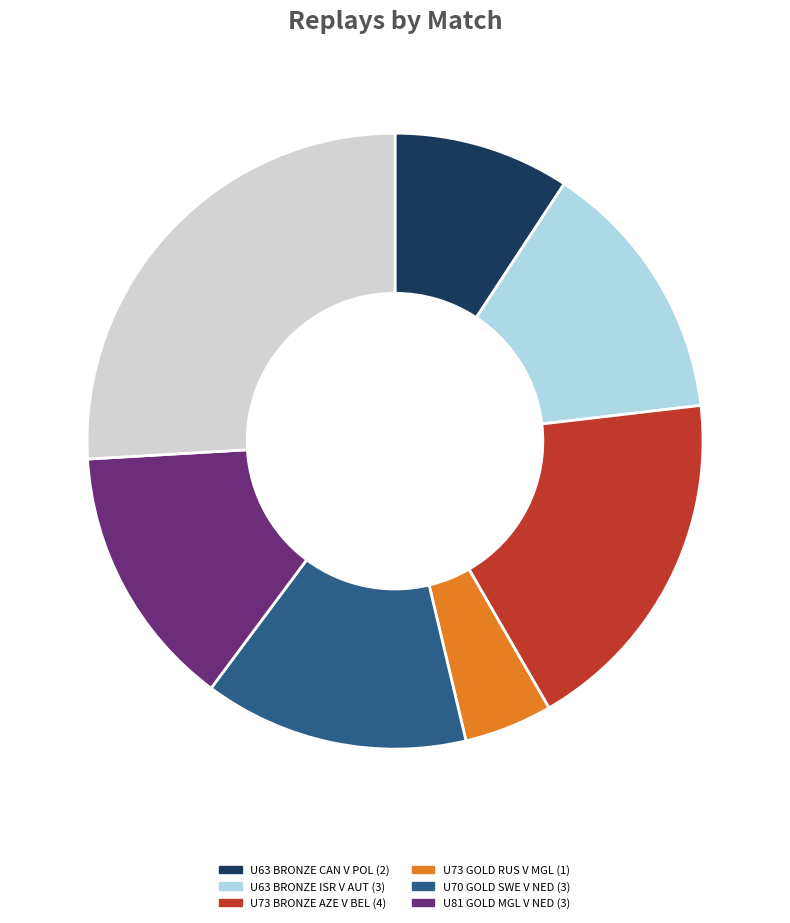

Is there a majority slice in this chart?

No